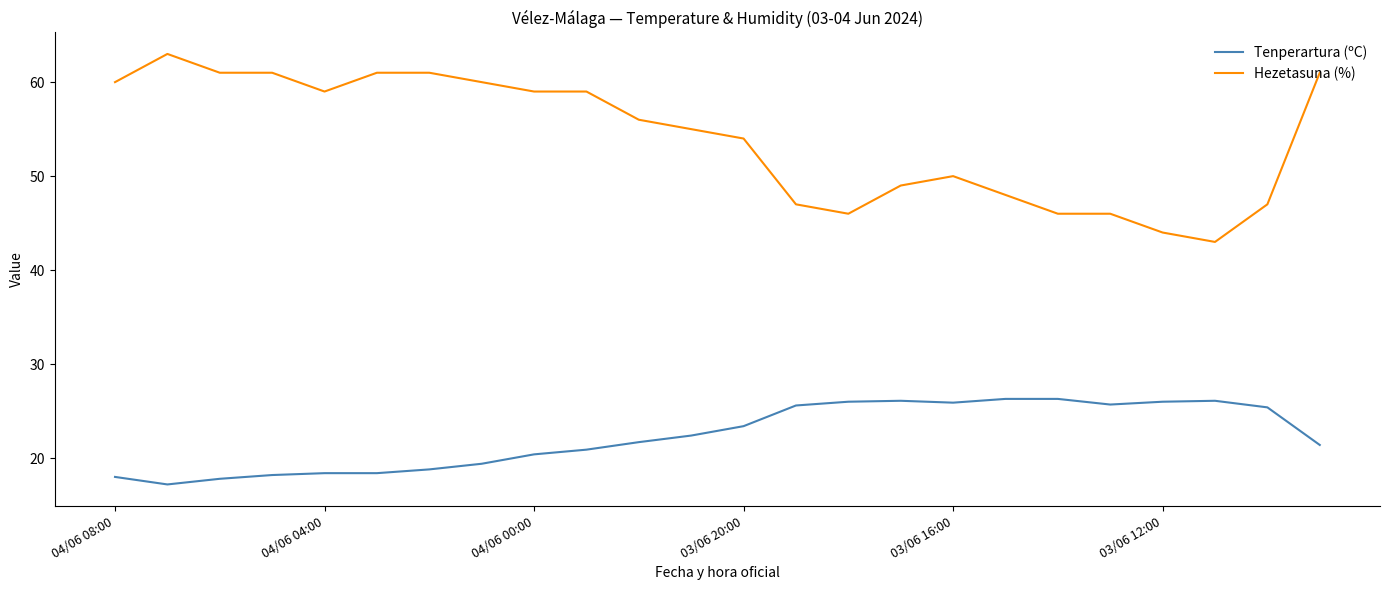

List the series in order of their overall mean, highest first.

Hezetasuna (%), Tenperartura (ºC)